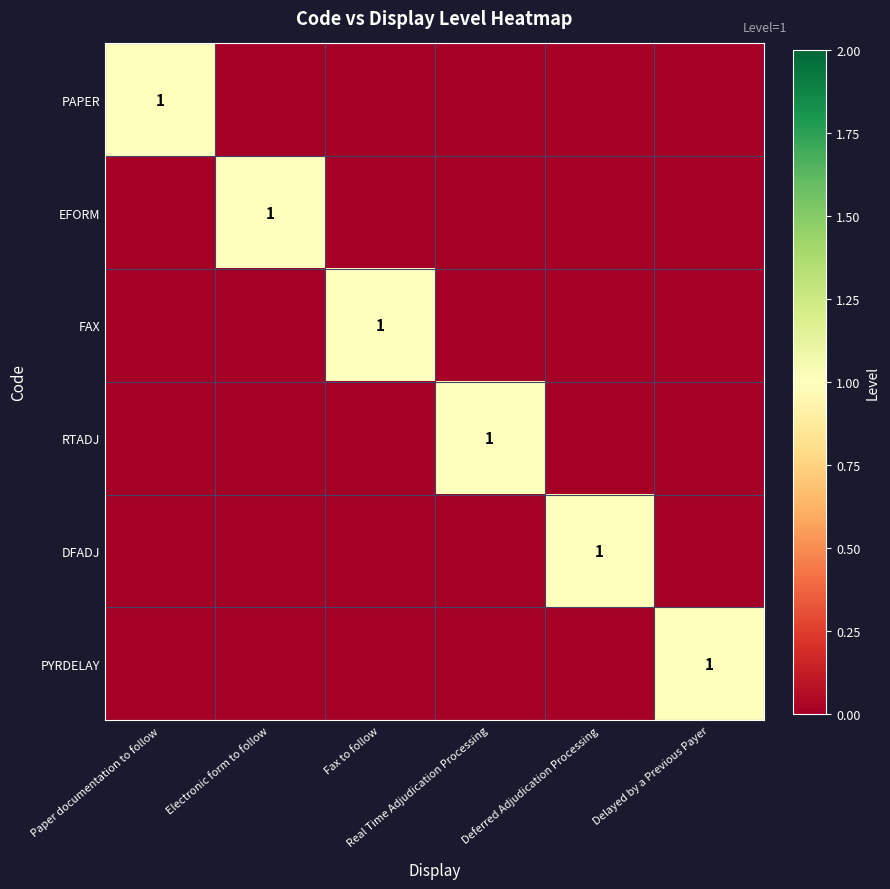

Count the EFORM values in the range 0 to 1.

6